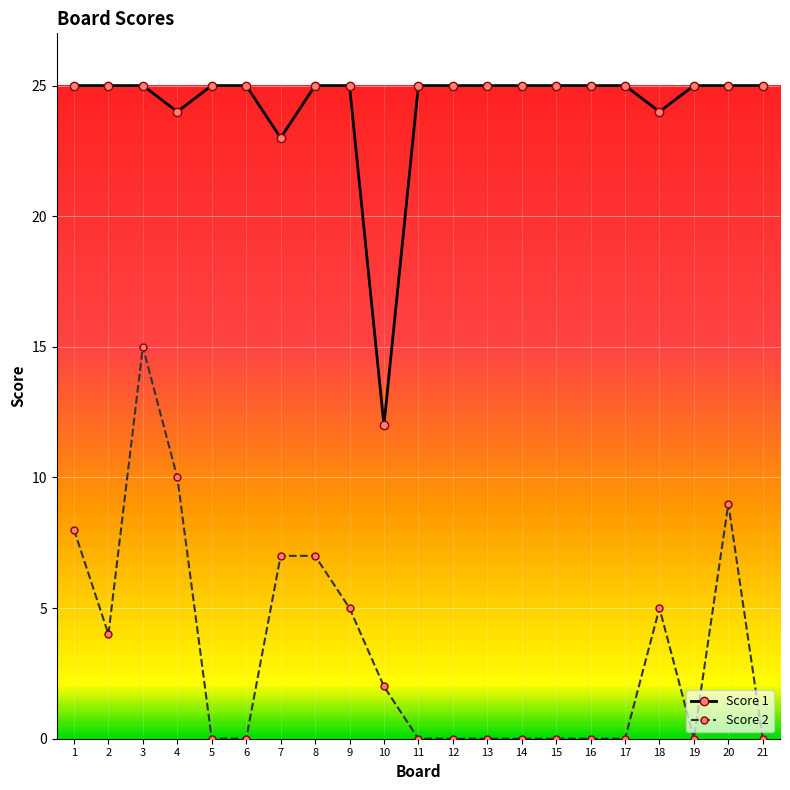

The Score 2 series shows 0 at 13. True or false?

True